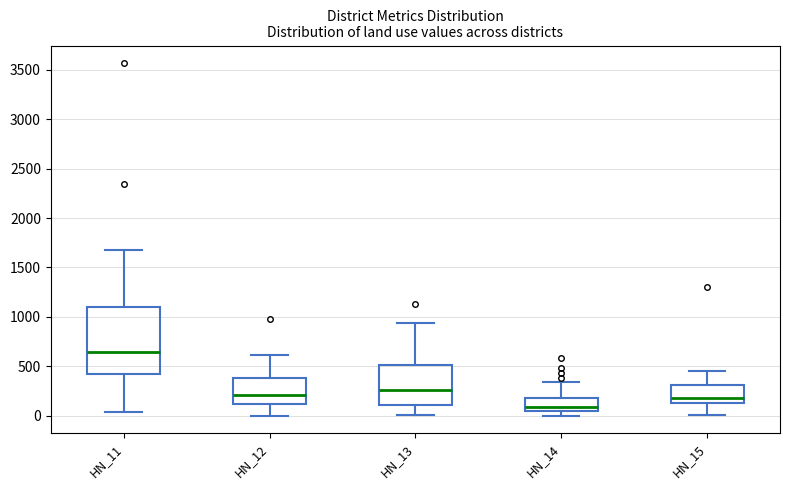

Which box is the tallest, from its lower edge to its upper edge?

HN_11